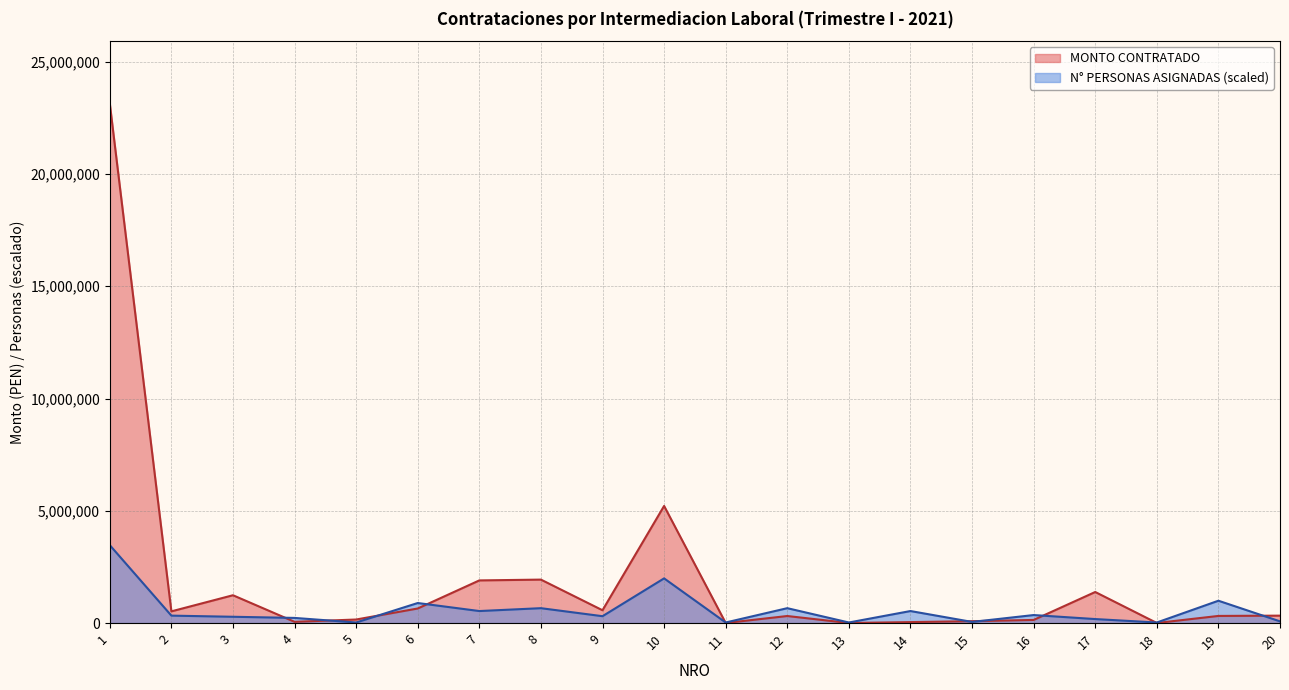

What is the value of the N° PERSONAS ASIGNADAS point at the 1st from the left?

3470668.9